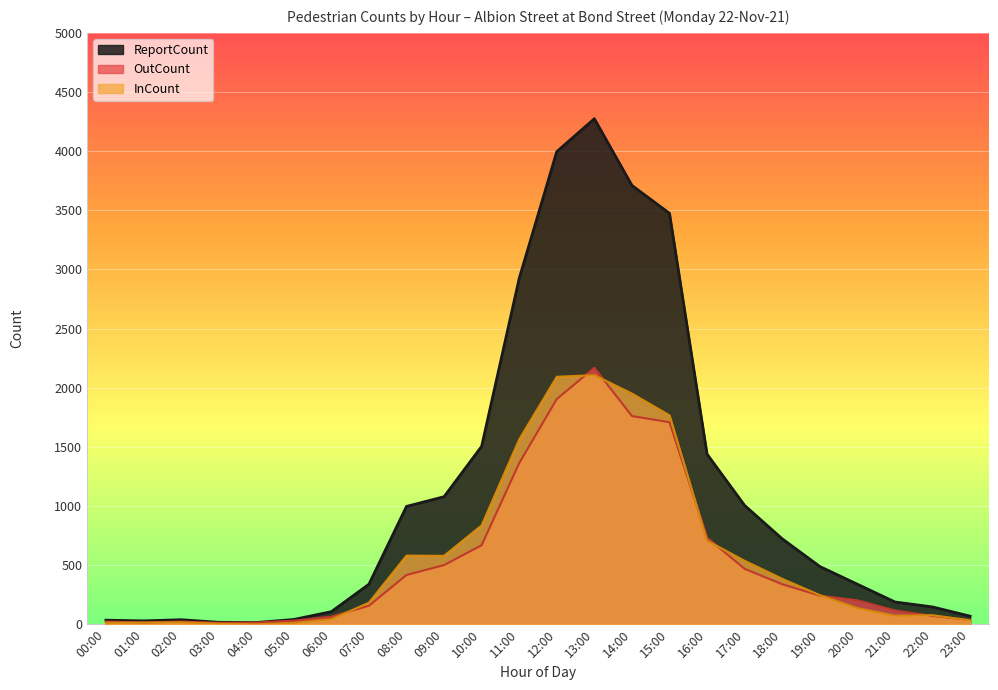

Which label corresponds to the smallest value in the chart?

04:00